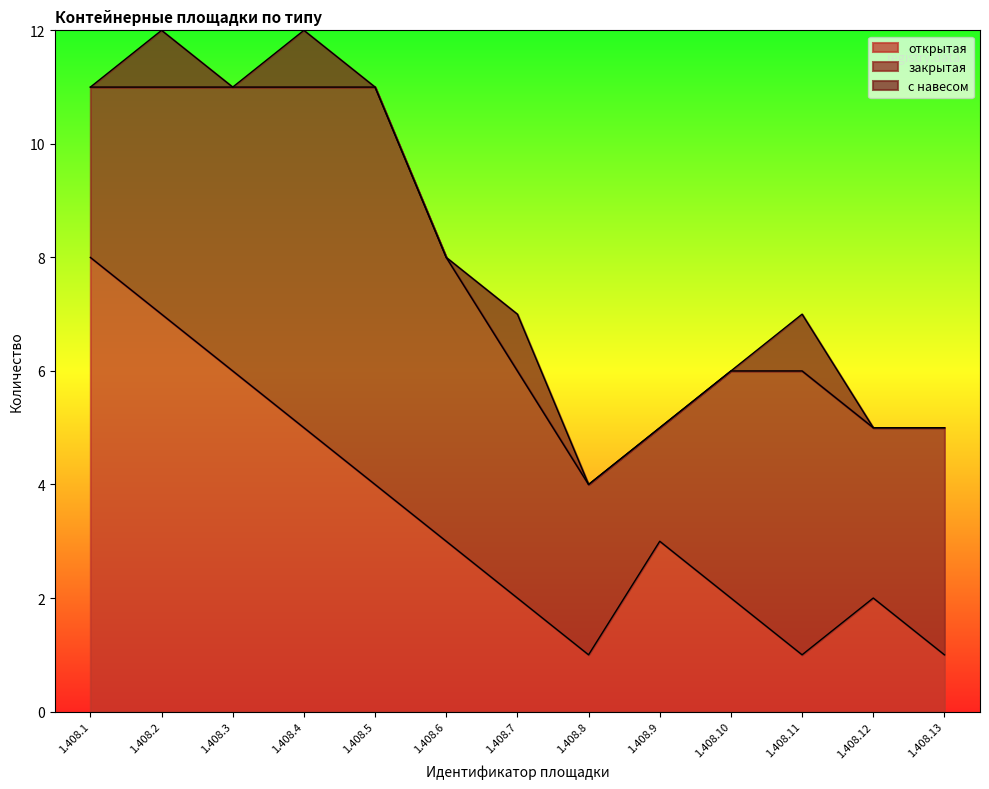

At which category is the sum across all series the highest?

1.408.2